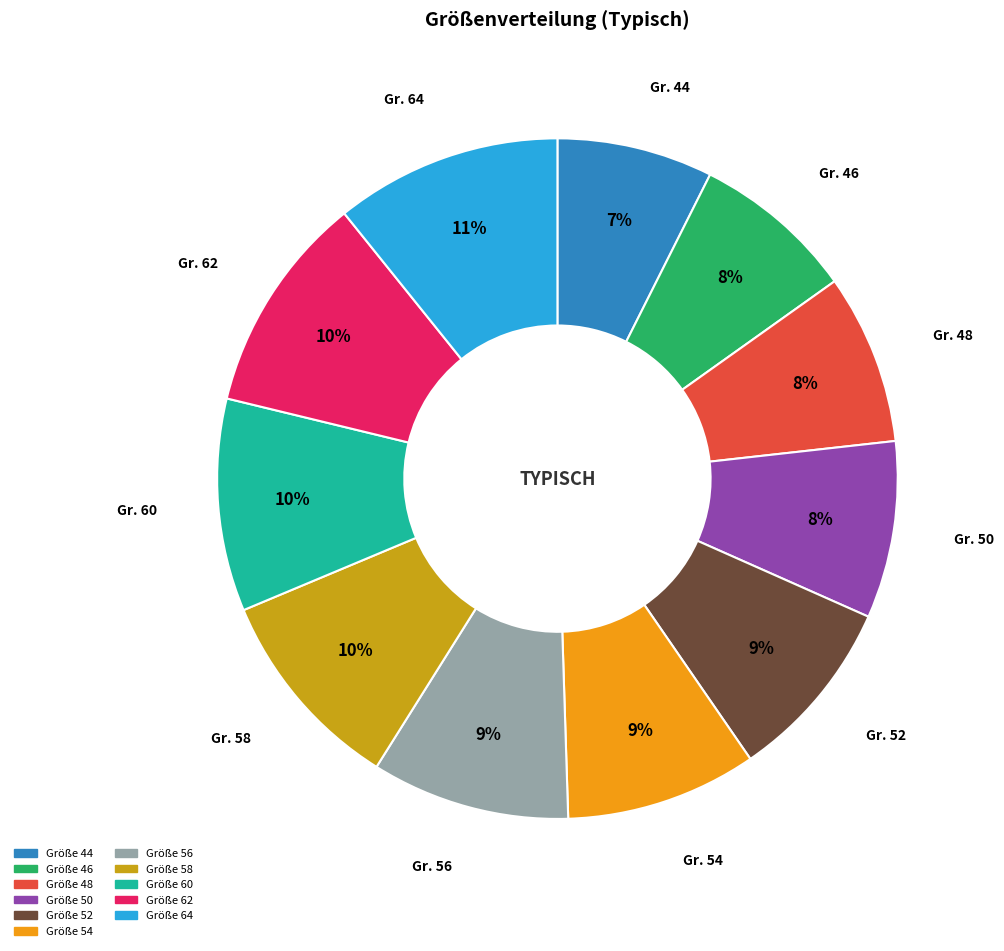

Is there any slice that represents more than half of the pie?

No